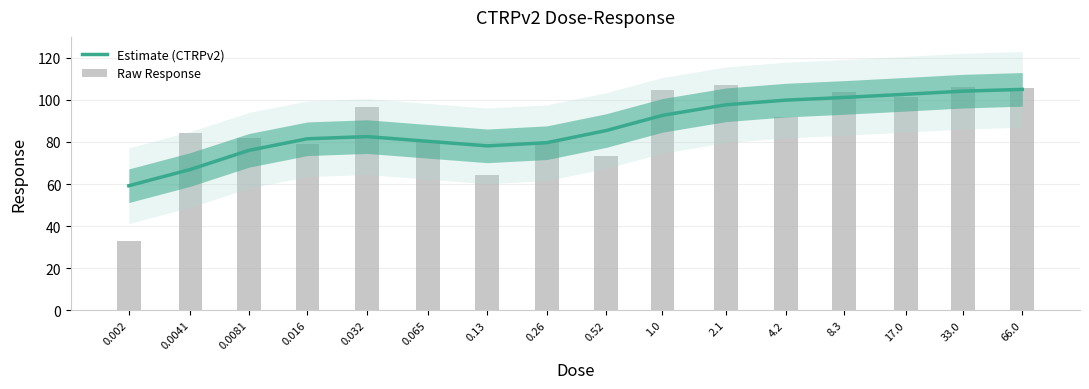

How many groups of bars are there?

16